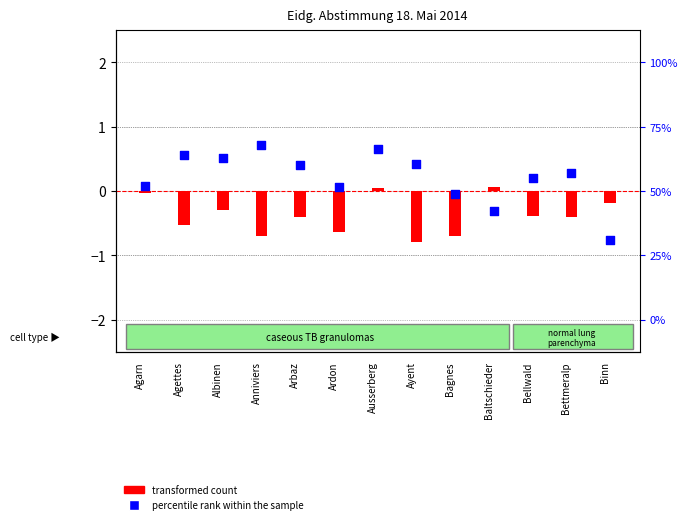

At how many categories does at least one series exceed 0?

11